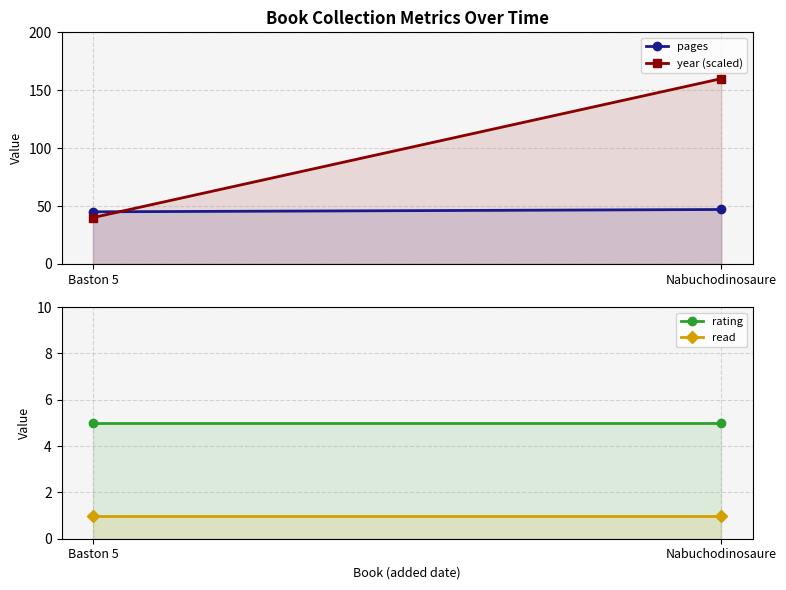

What is the difference between the maximum and minimum values in the year (scaled) series?

120